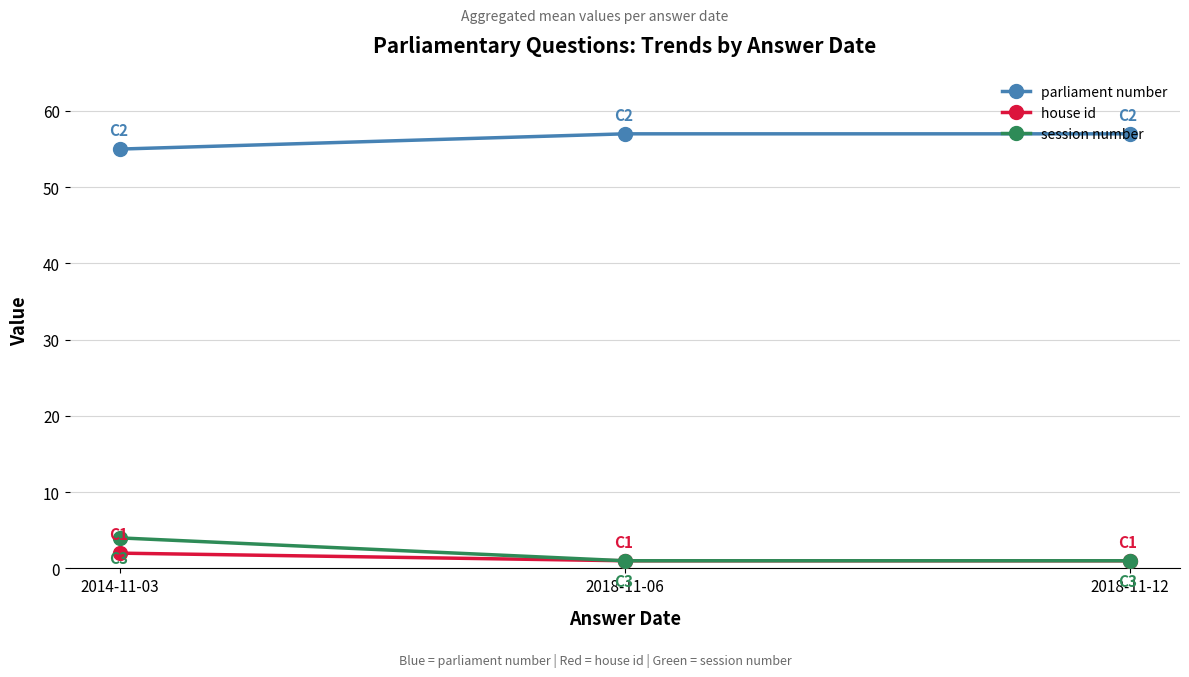

Count the number of categories in the chart.

3